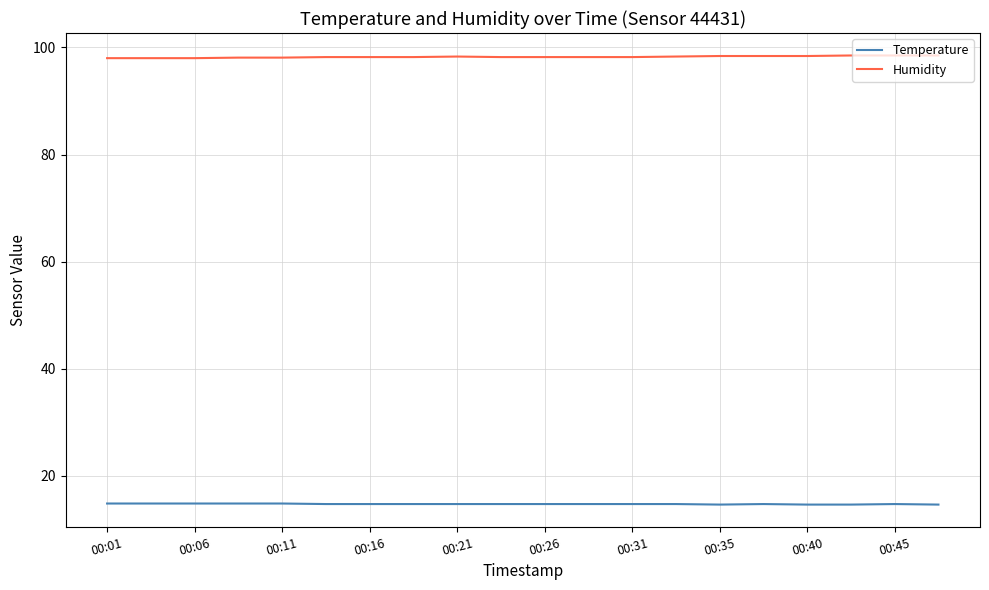

What is the difference between the maximum and minimum values in the Humidity series?

0.5